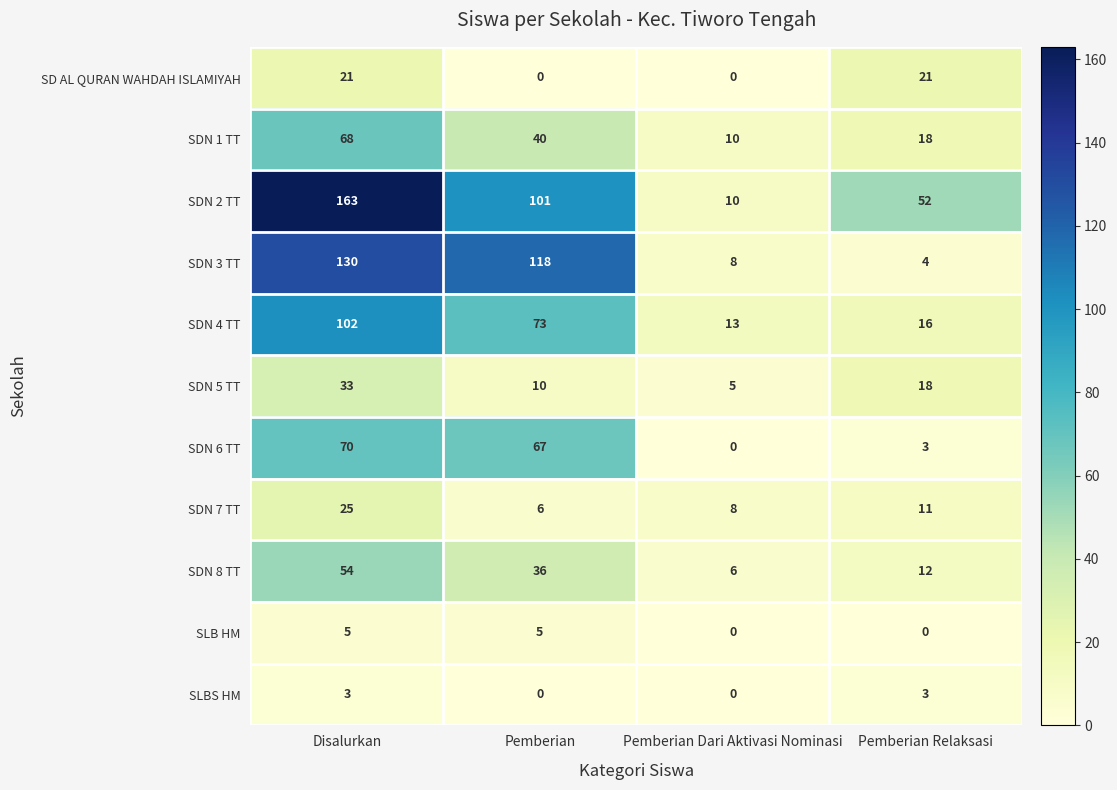

Which series has the largest total across all categories?

SDN 2 TT